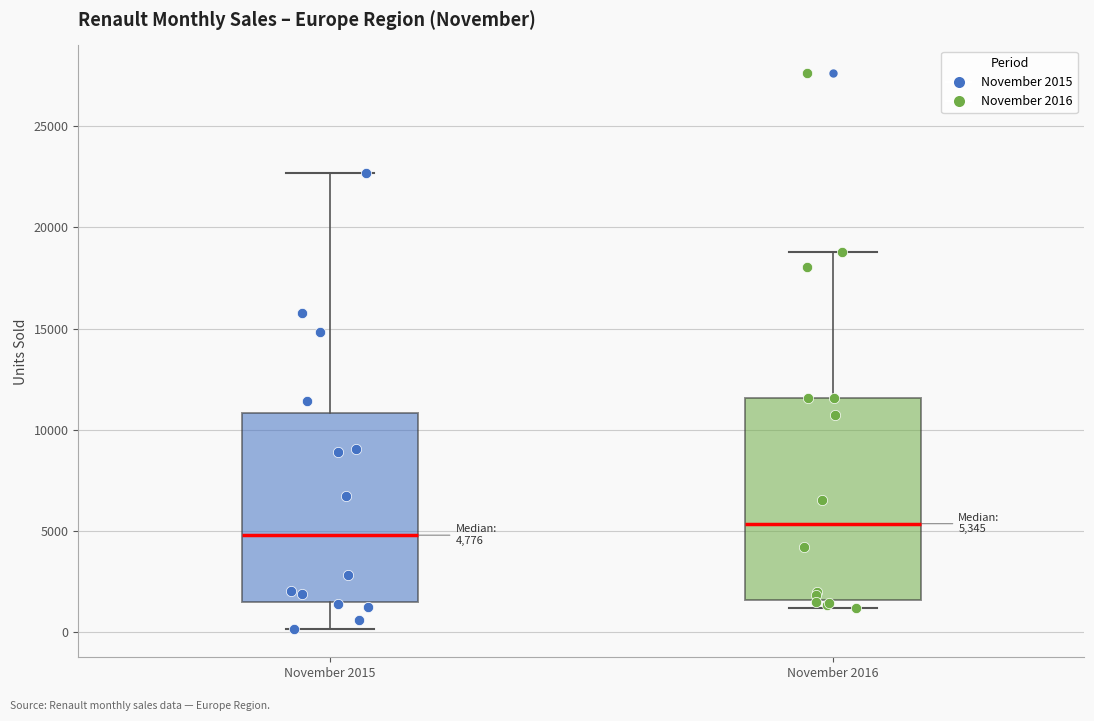

Which box is the tallest, from its lower edge to its upper edge?

November 2016